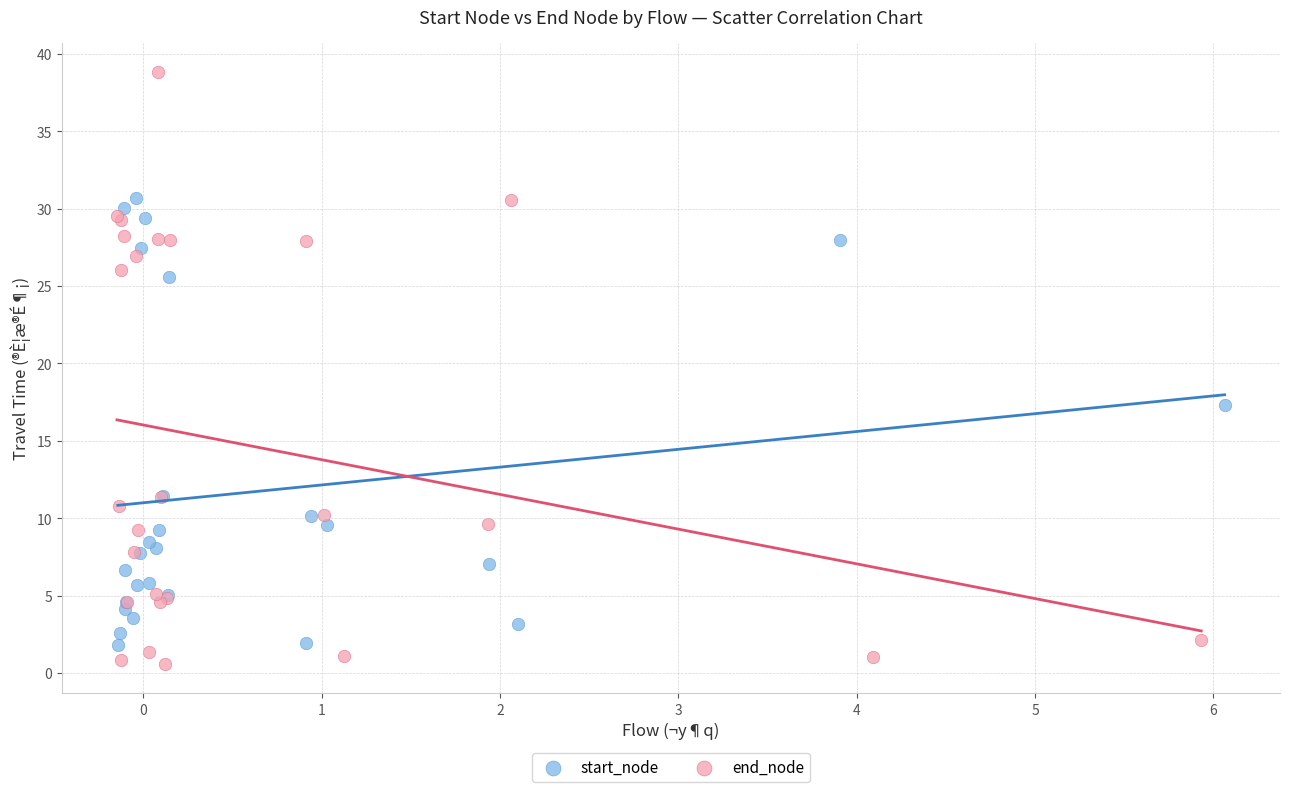

Which series reaches the maximum Y coordinate?

end_node